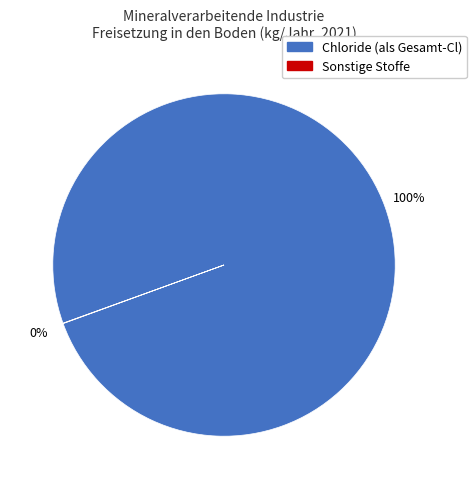

Is there any slice that represents more than half of the pie?

Yes